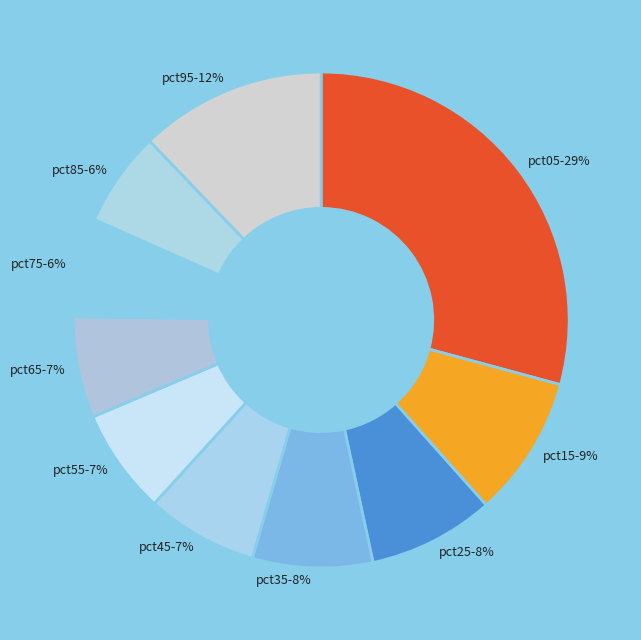

Which has a higher value, pct95 or pct45?

pct95